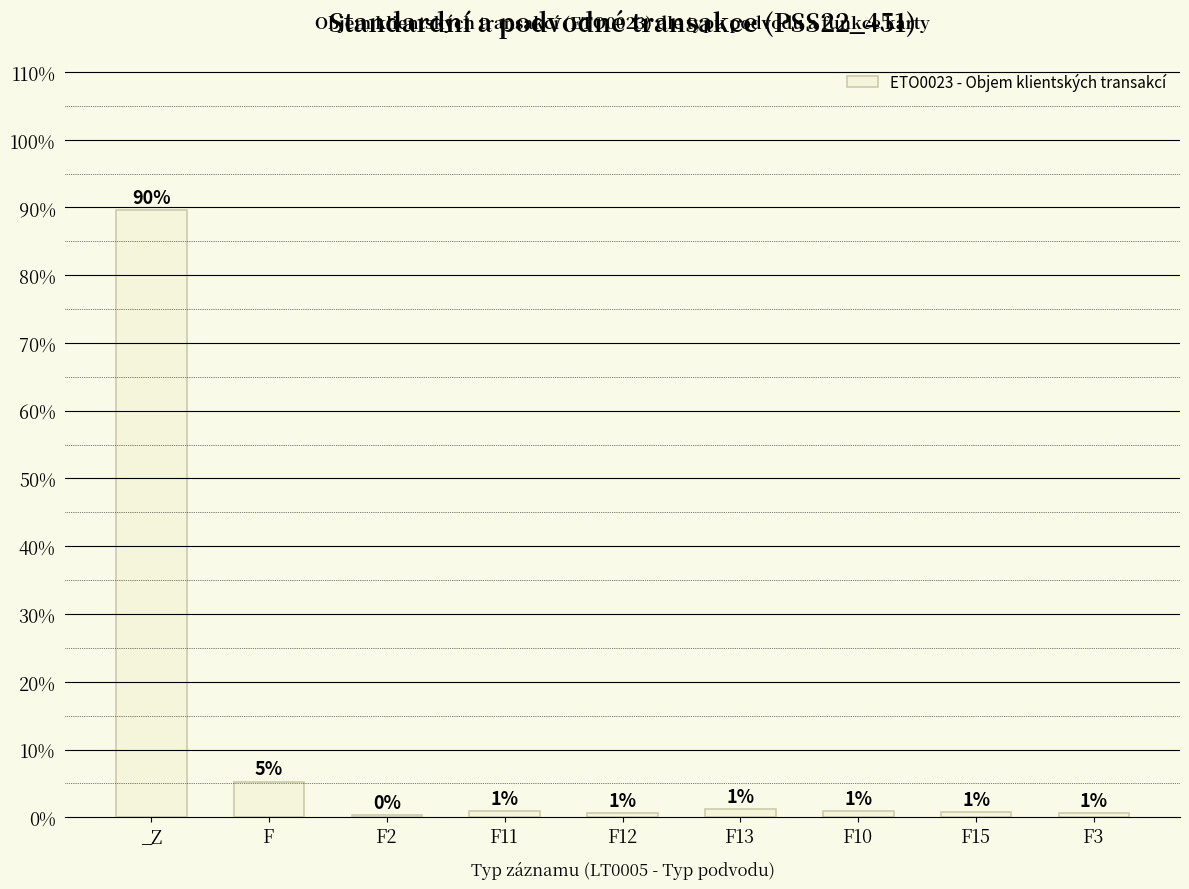

What is the change in value from _Z to F15?

-0.9